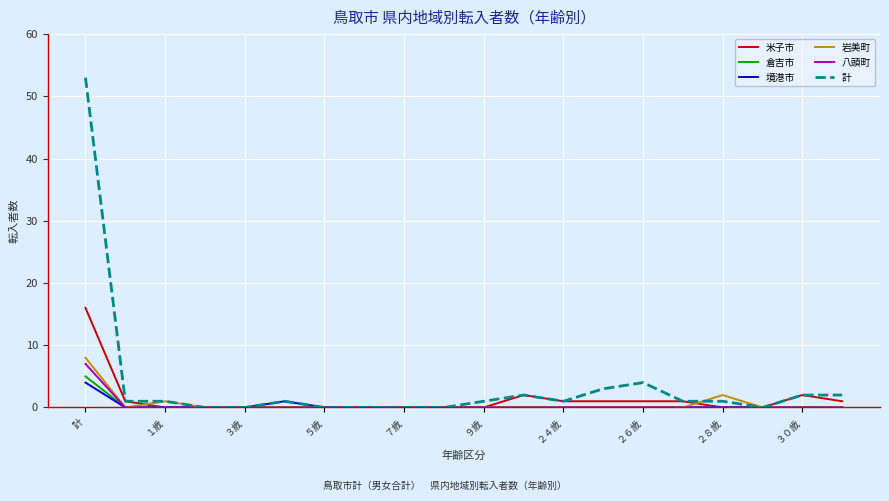

Which series has the widest spread of values?

計